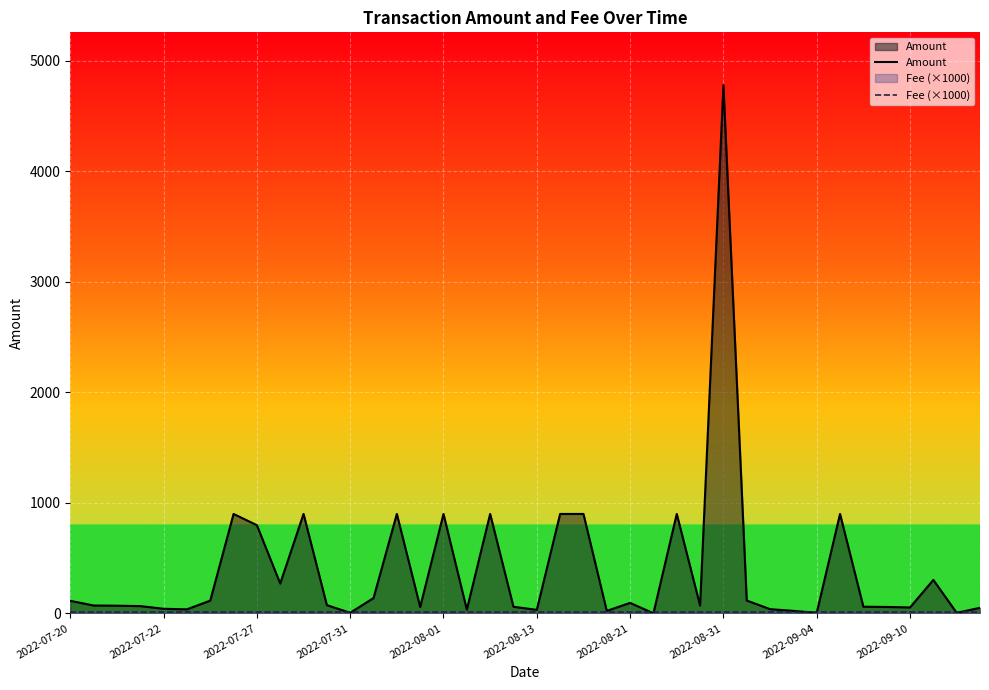

At which category does the chart reach its peak across all series?

2022-08-31